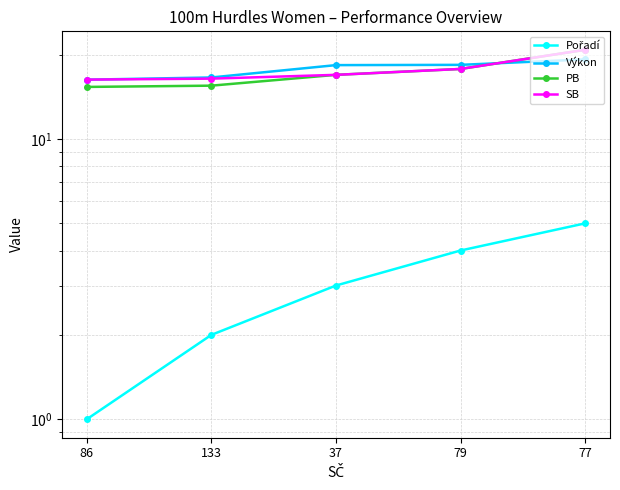

What is the minimum value shown in the chart?

1.0